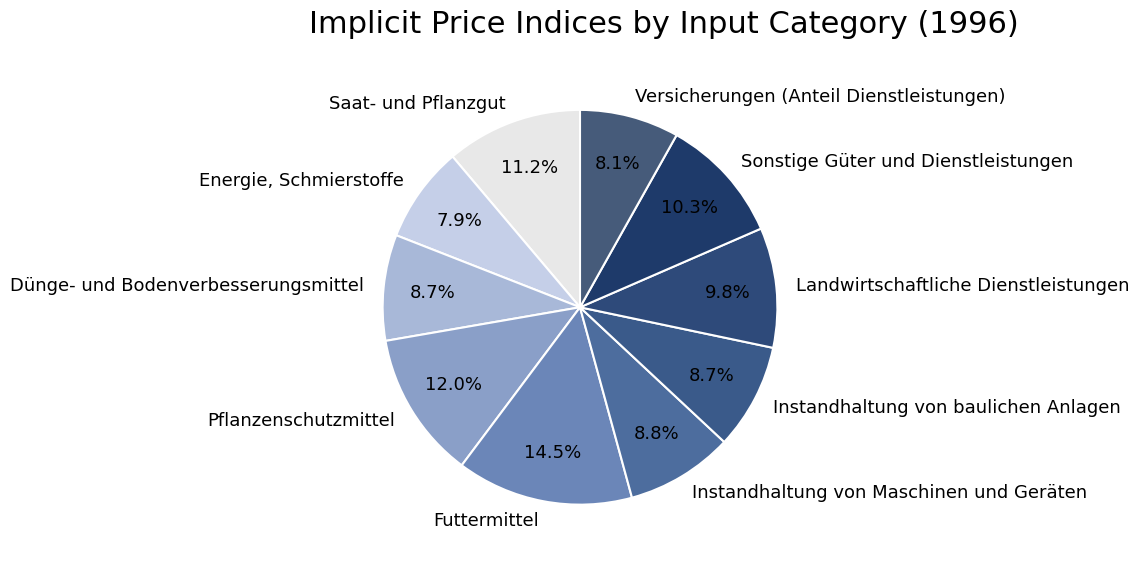

Which has a higher value, Futtermittel or Instandhaltung von baulichen Anlagen?

Futtermittel